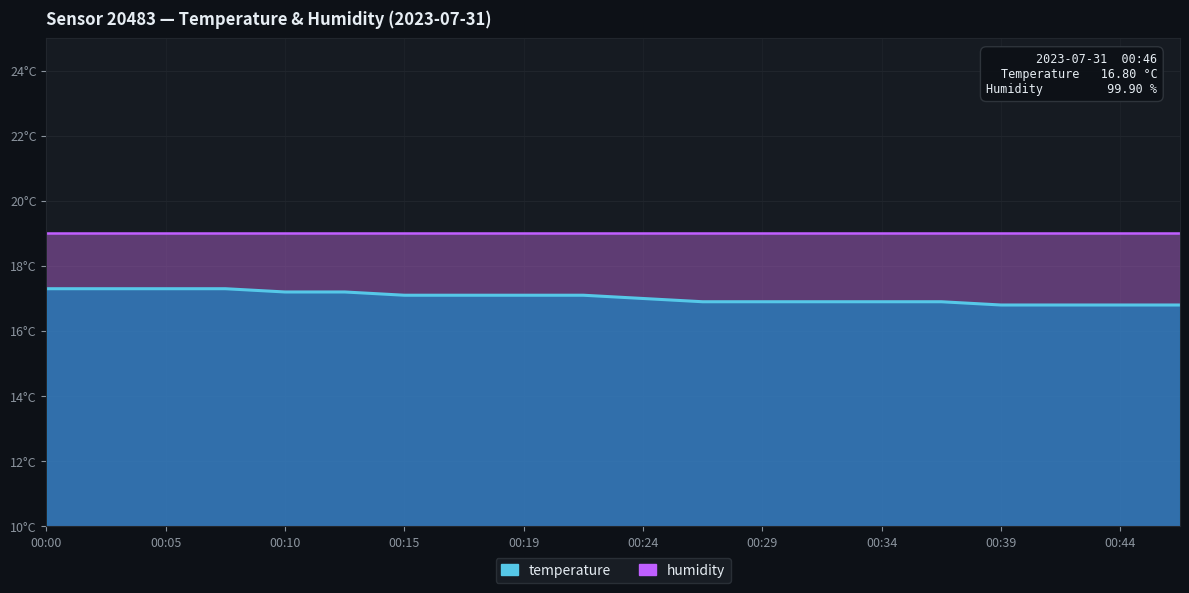

Between 00:12 and 00:22, which is larger?

00:12